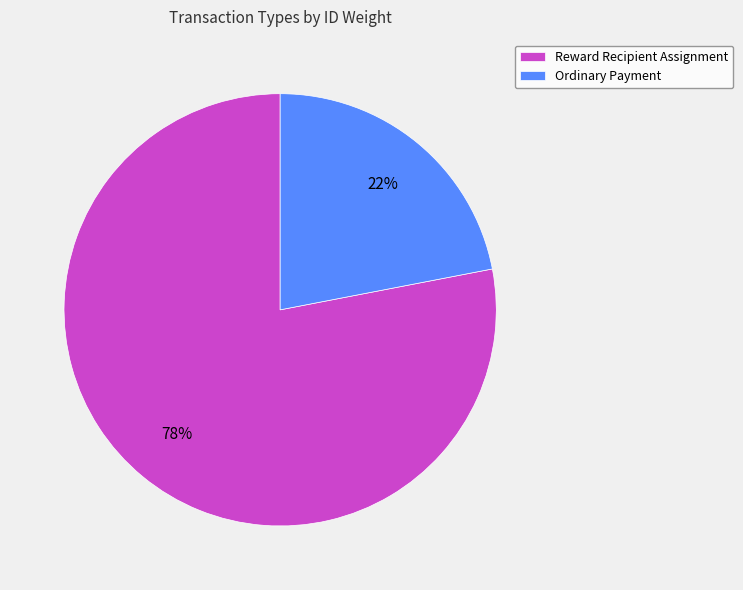

What is the largest slice in the pie chart?

Reward Recipient Assignment